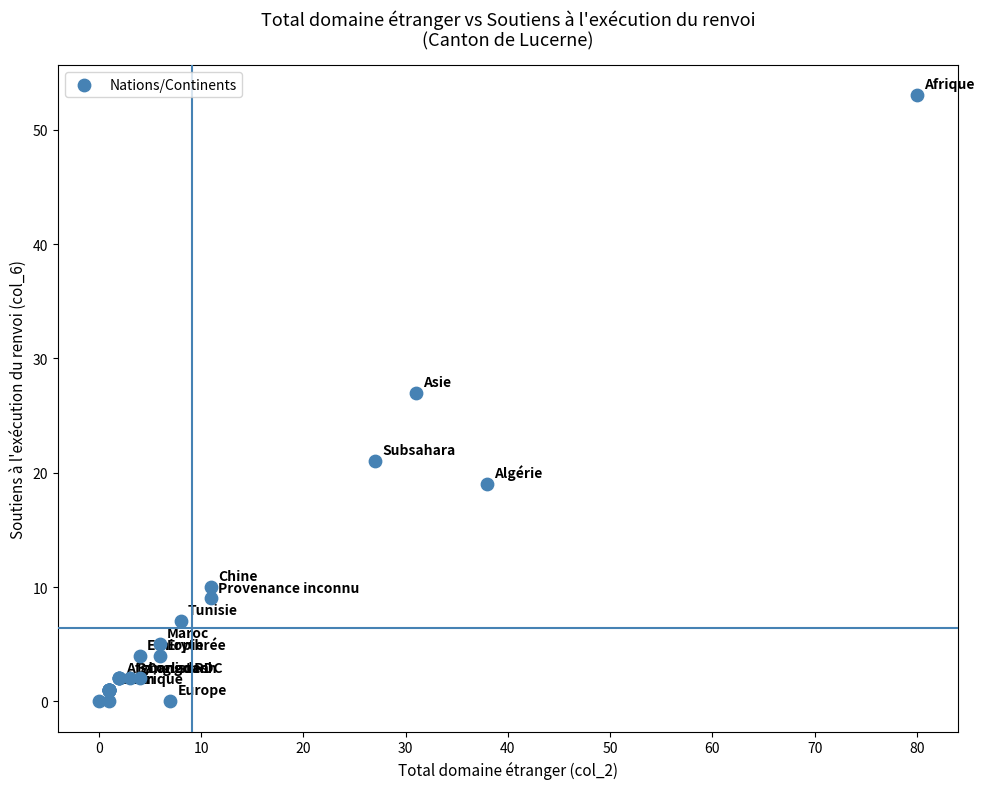

What Y value in the scatter plot is closest to 26?

27